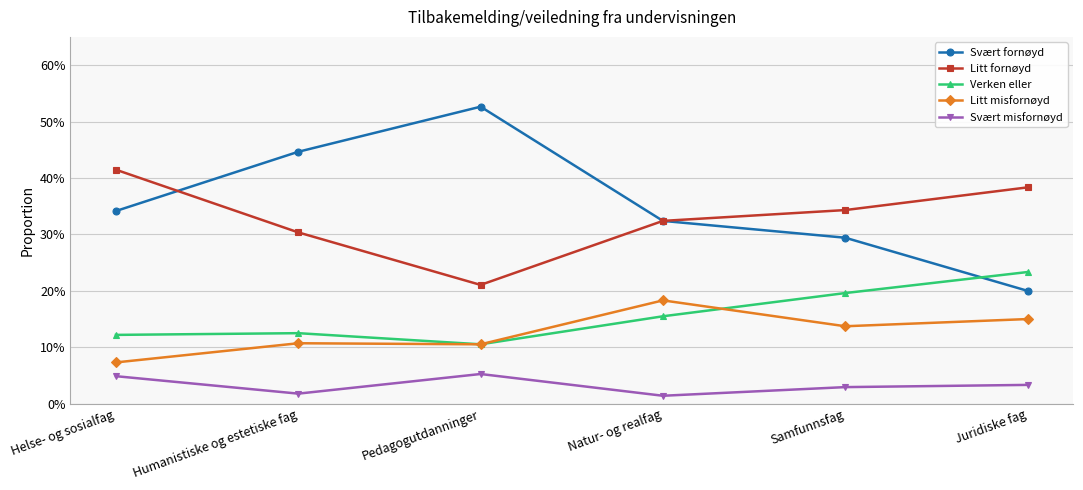

Does the chart display data point markers on the line(s)?

Yes